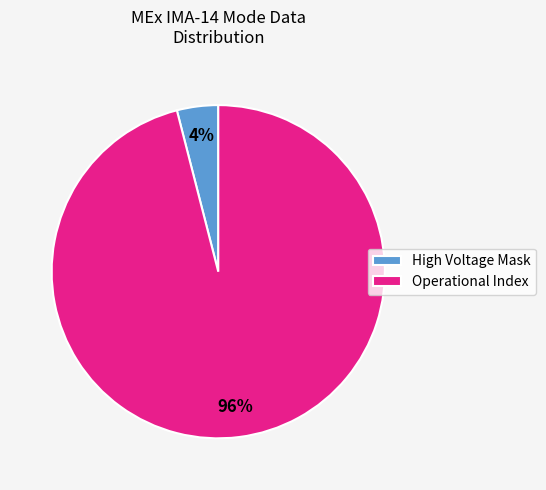

True or false: High Voltage Mask accounts for 4% of the total.

True